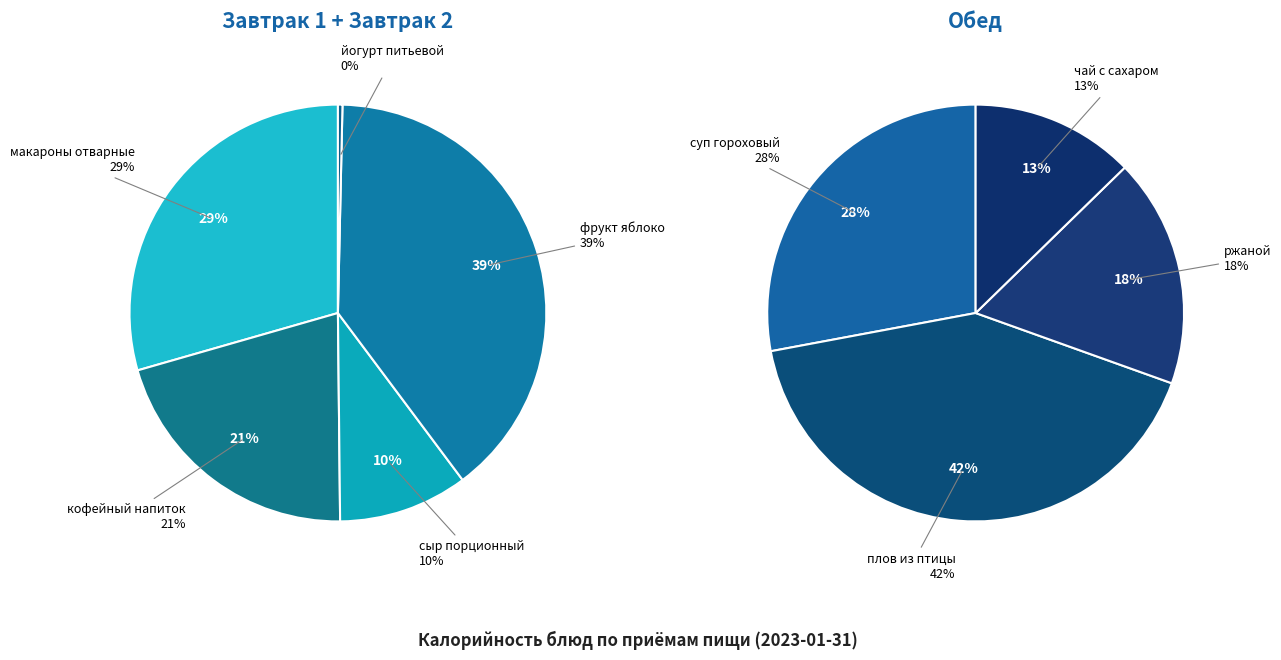

Does any single category account for the majority?

No